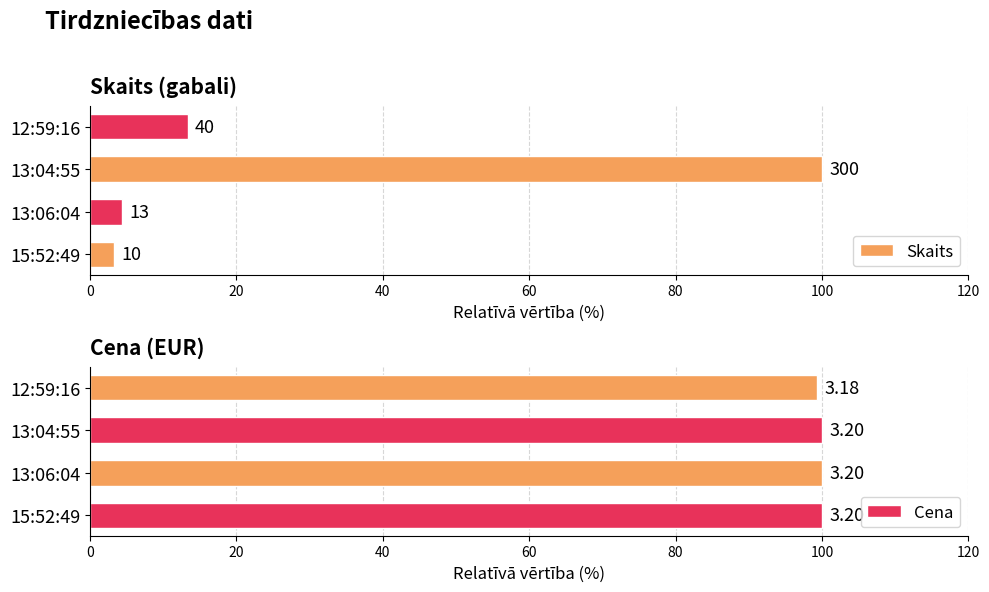

Rank the categories by Cena value from highest to lowest.

0, 20, 40, 60